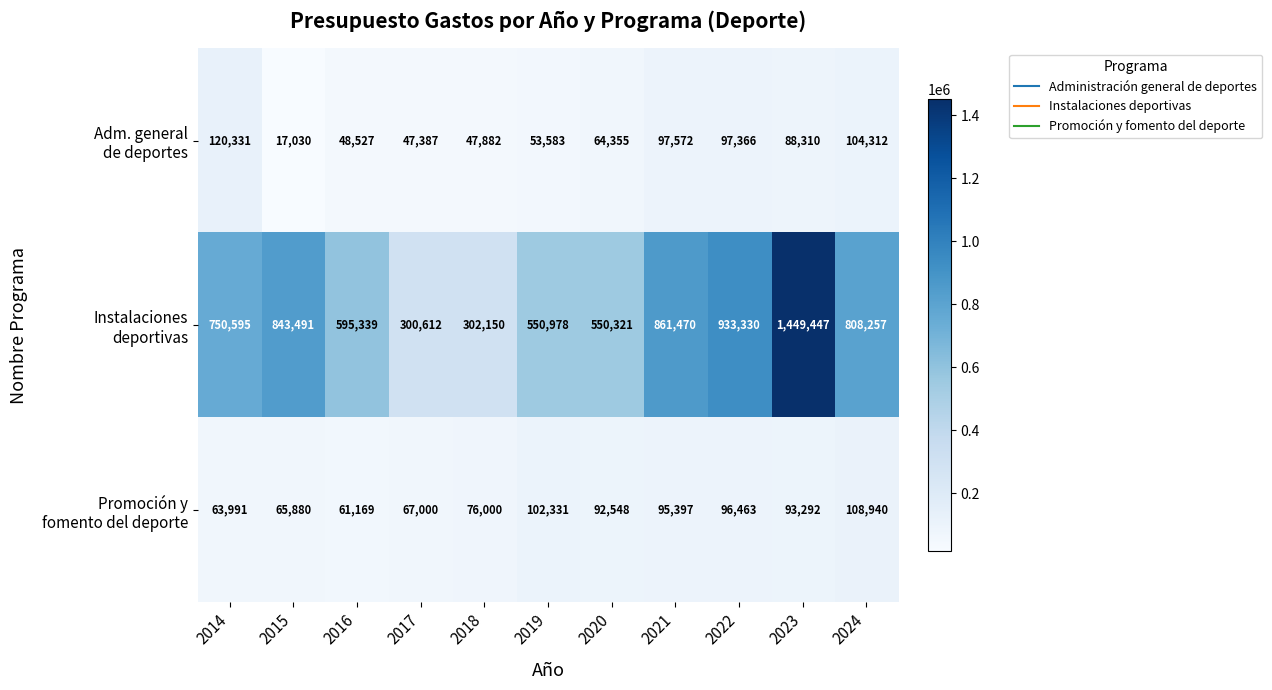

What is the total value across all series at 2022?

1127159